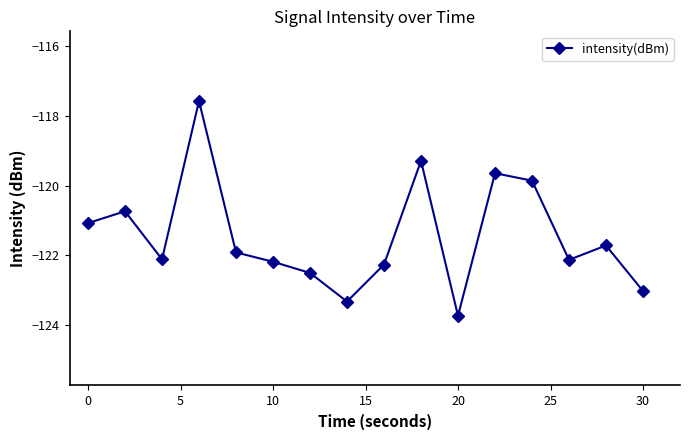

How many interior local valleys (lower than both neighbors) does the data have?

4